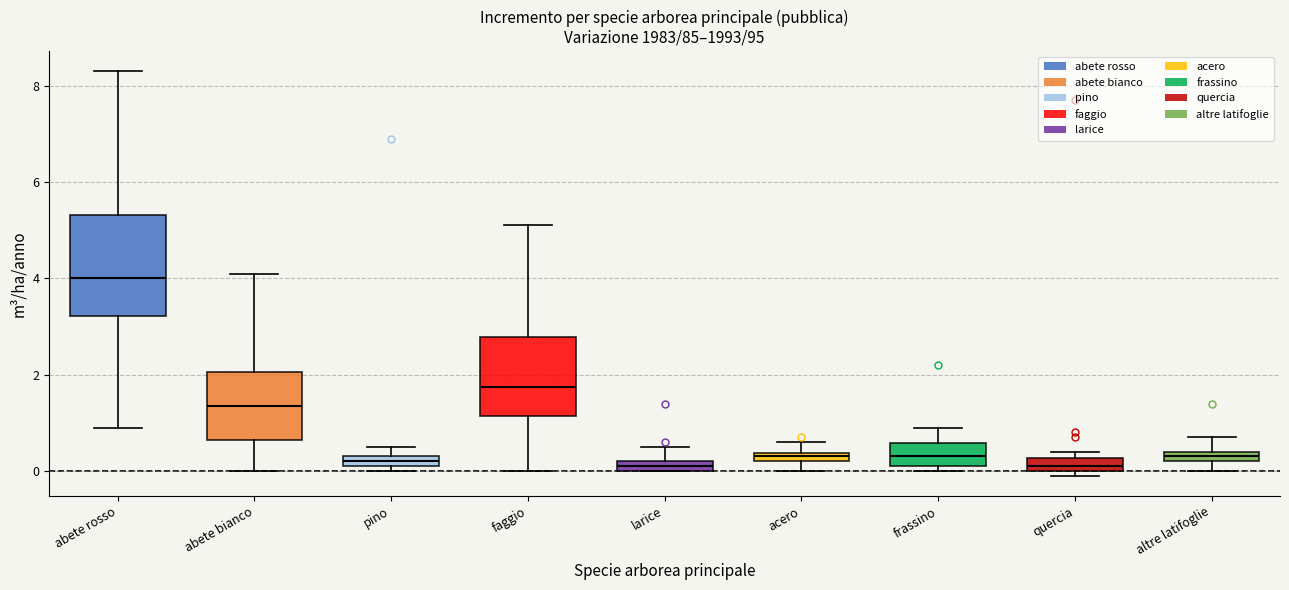

Which box's median line is the highest?

abete rosso